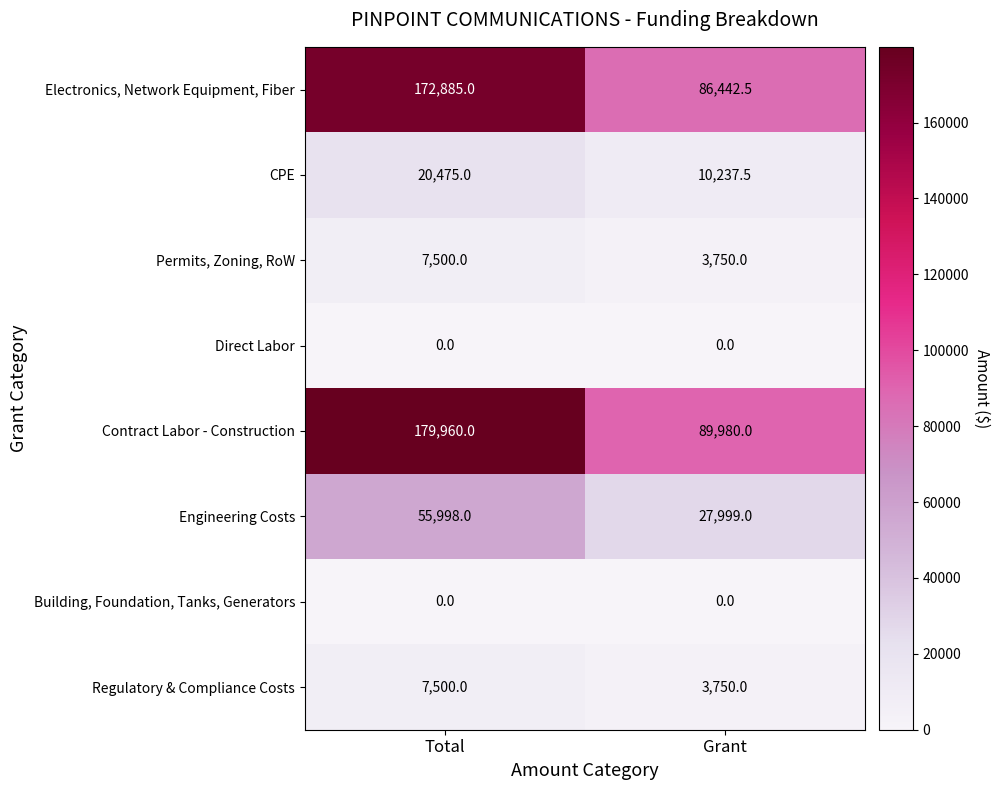

Is it true that Regulatory & Compliance Costs equals 4576.5 at Total?

False